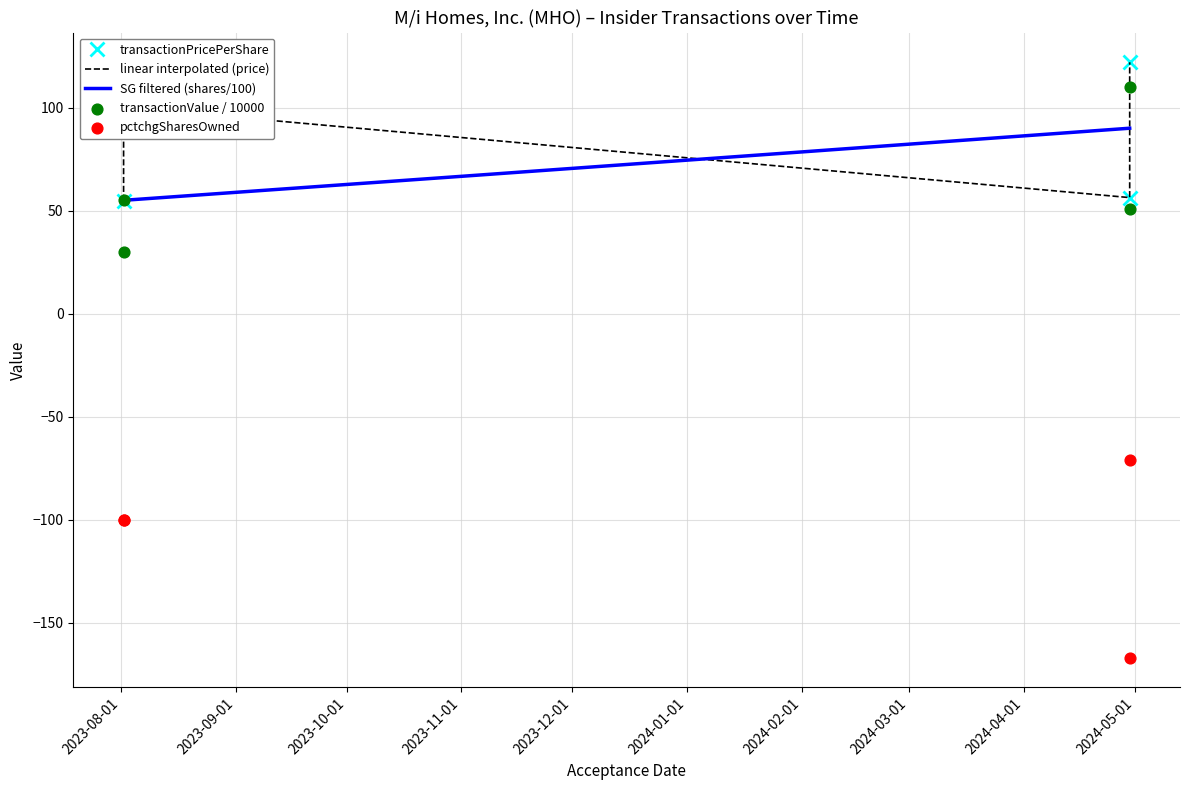

Which series contains the highest Y value?

transactionPricePerShare